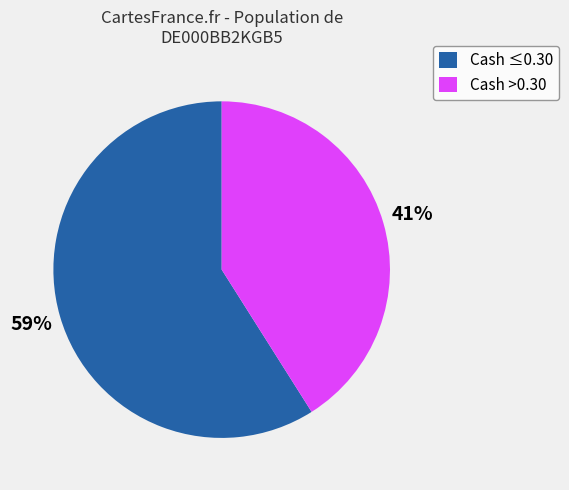

What percentage is the Cash >0.30 slice, to the nearest percent?

41%